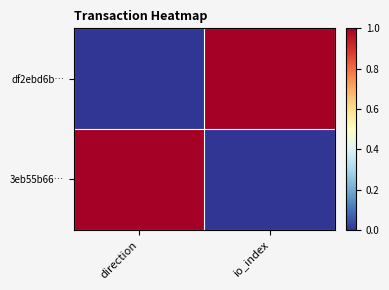

Rank the series by their maximum value, from lowest to highest.

df2ebd6b…, 3eb55b66…